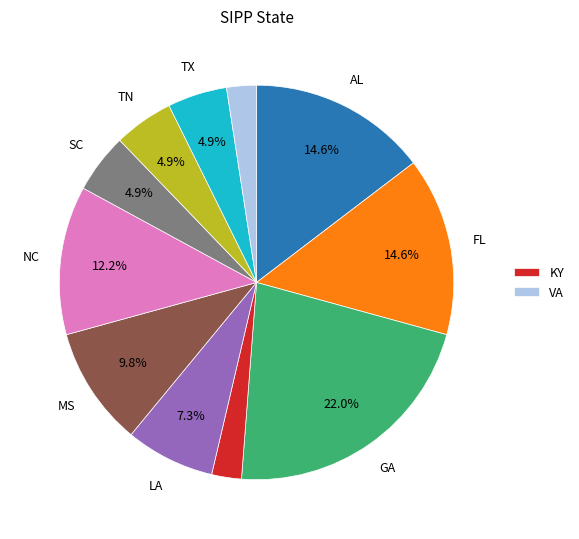

Is there any slice that represents more than half of the pie?

No